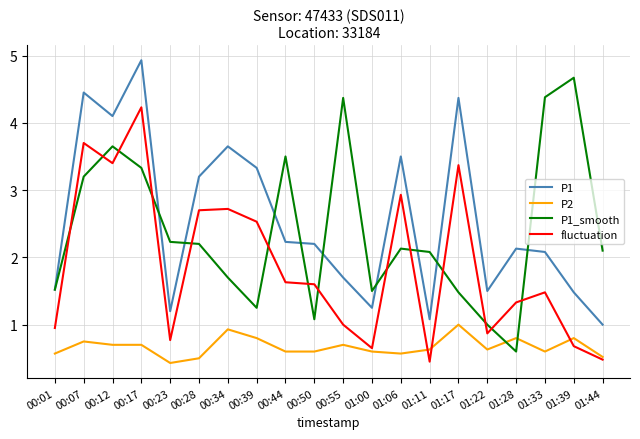

The P1 series shows 0.3 at 01:22. True or false?

False